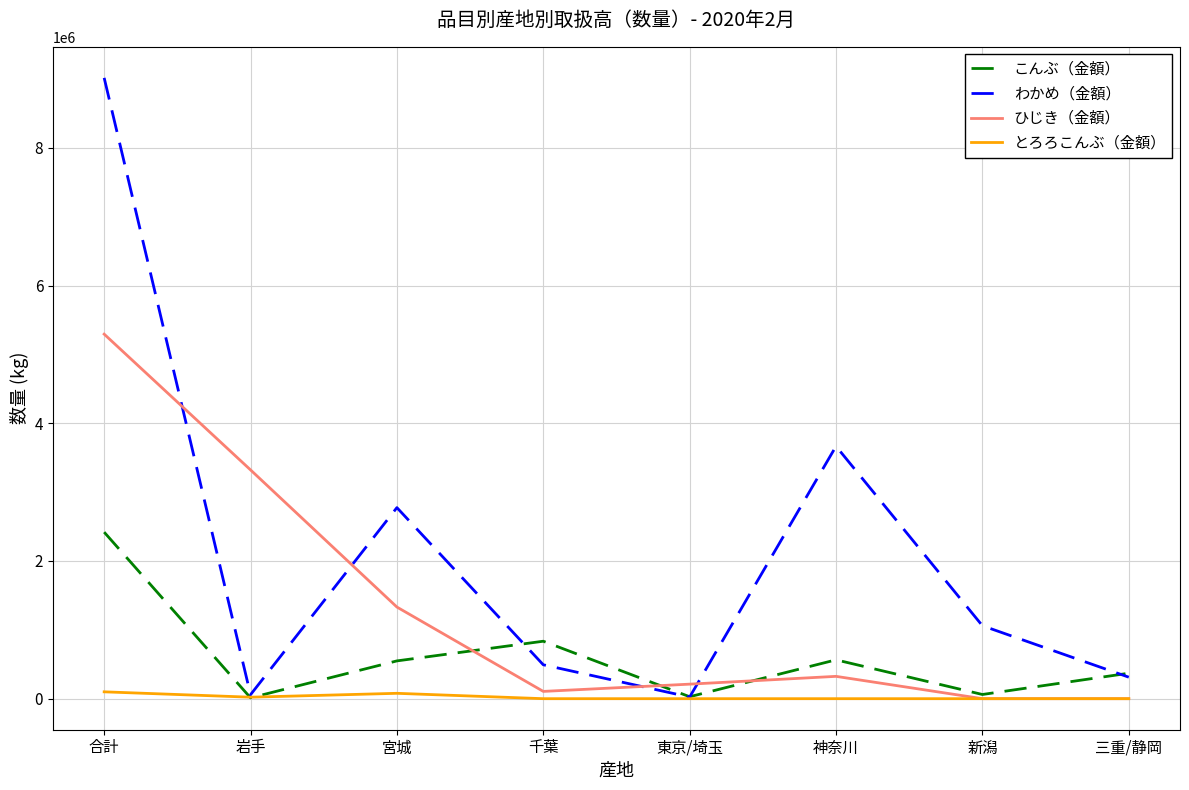

What is the difference between the highest and lowest values at 神奈川?

3666416